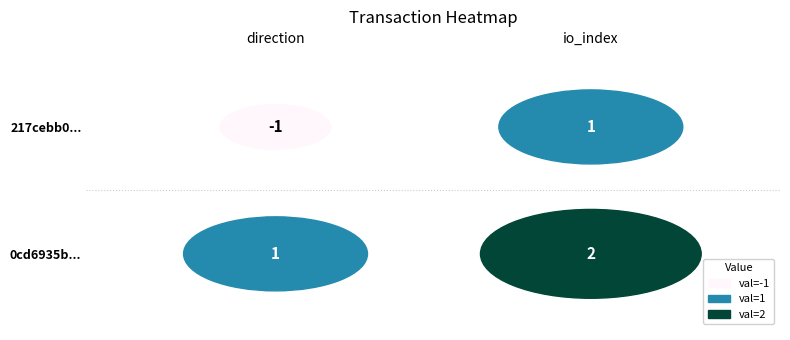

What is the difference between the maximum and minimum values in the 0cd6935b496a64315572e9b40443fd14e4a476f series?

1